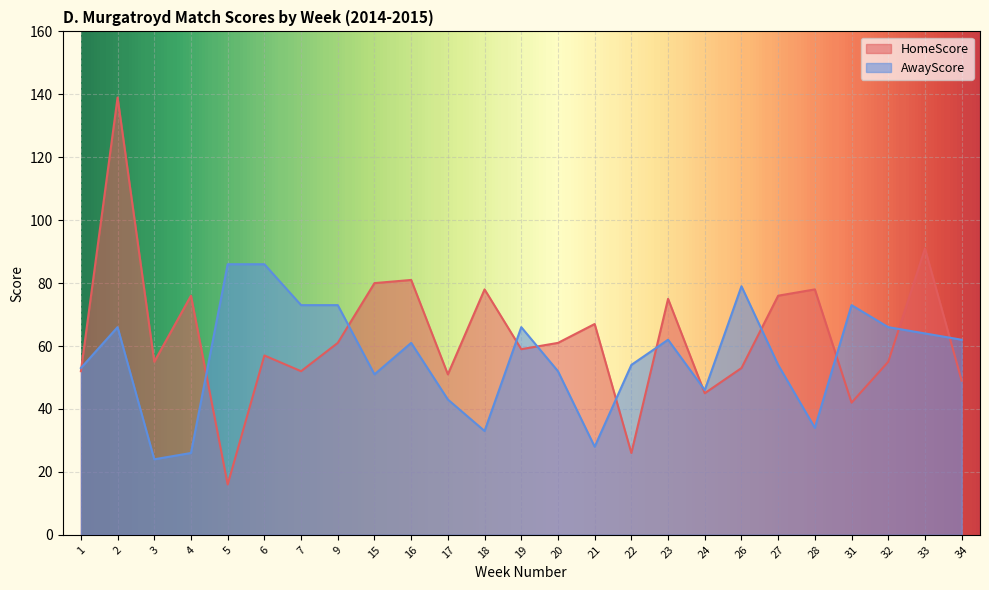

True or false: HomeScore has more than 2 interior local peaks.

True